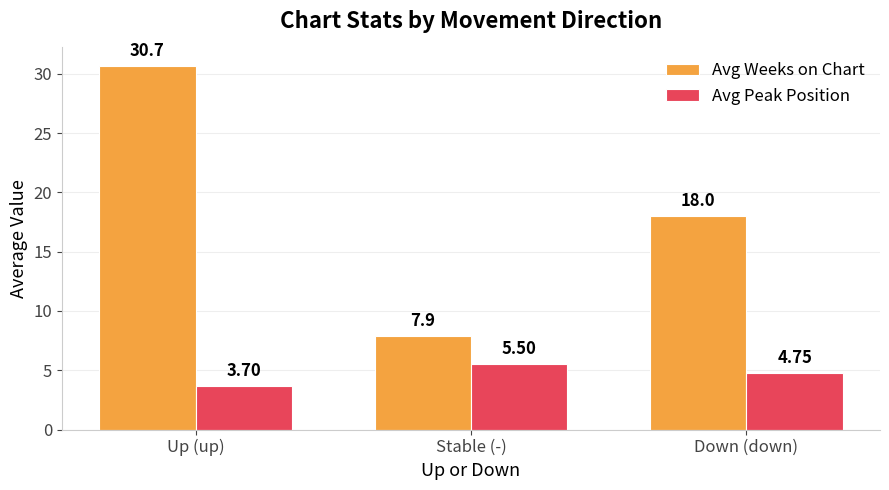

At Down (down), list the series in order from smallest to largest.

Avg Peak Position, Avg Weeks on Chart